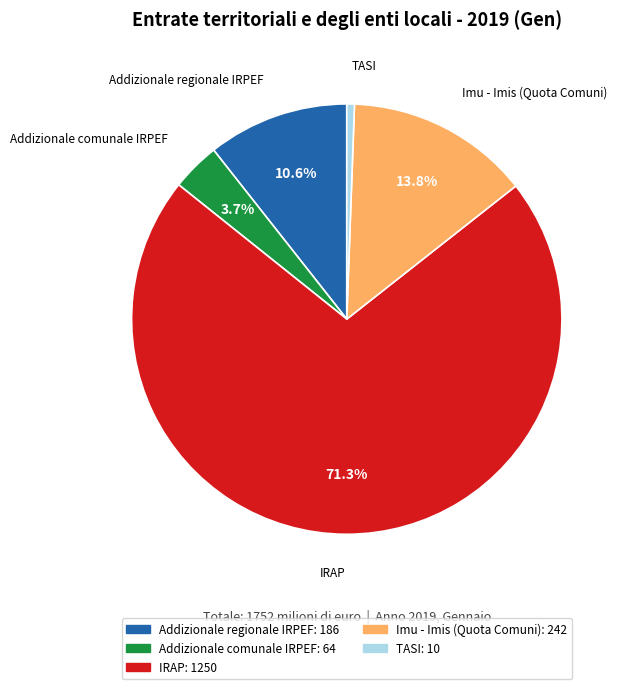

What percentage is NOT represented by IRAP?

28.7%